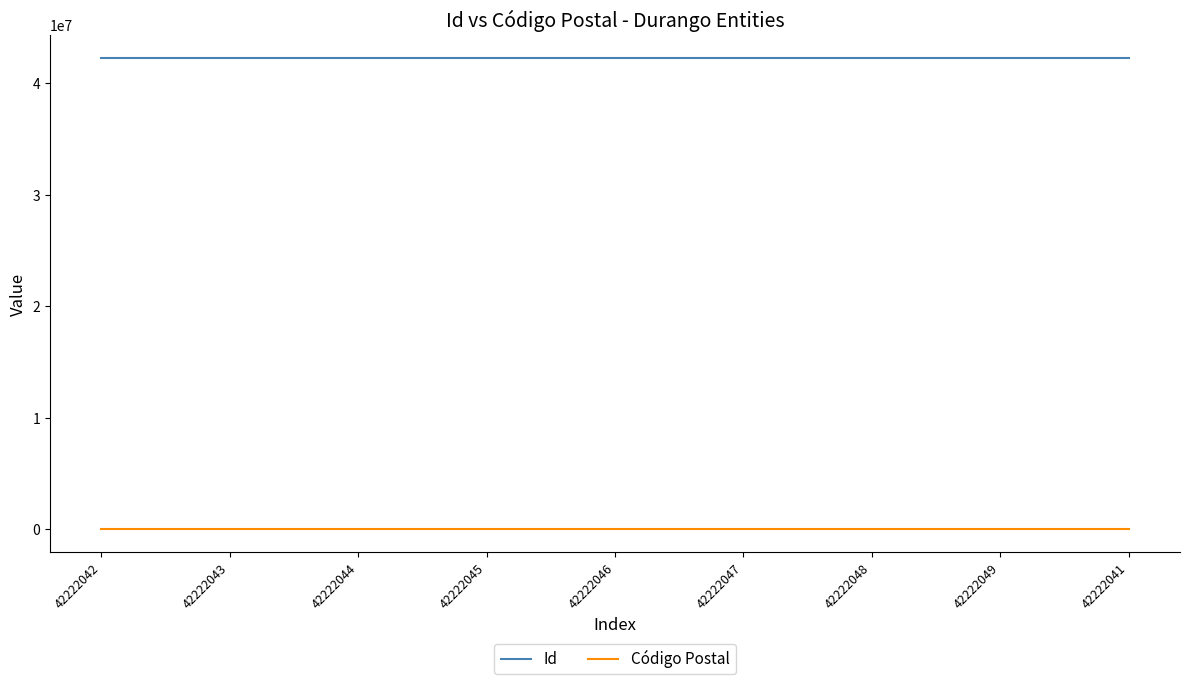

True or false: Código Postal and Id intersect in this chart.

False